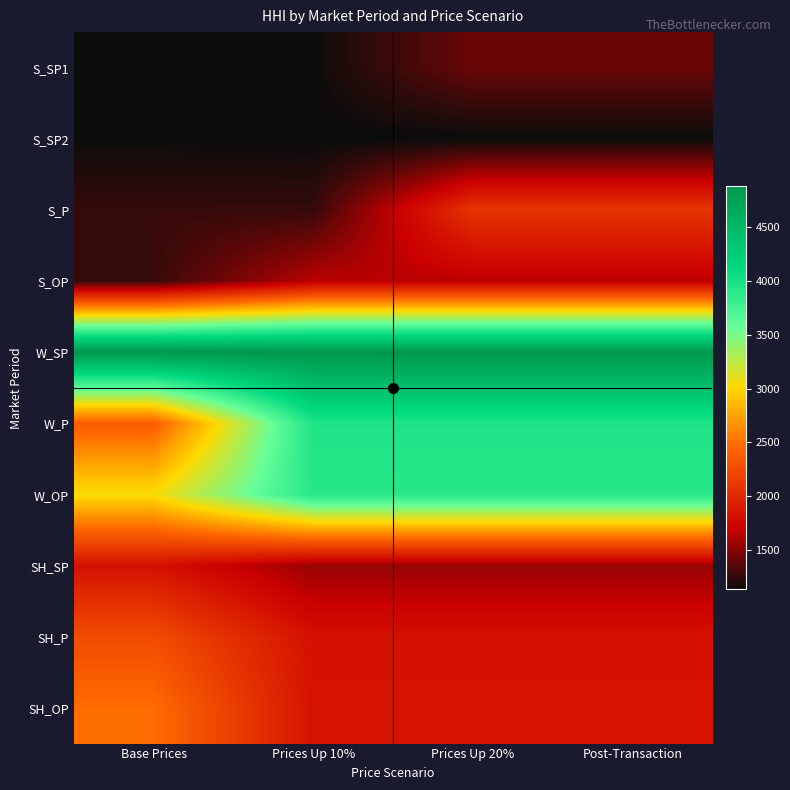

How many categories are shown in the chart?

4